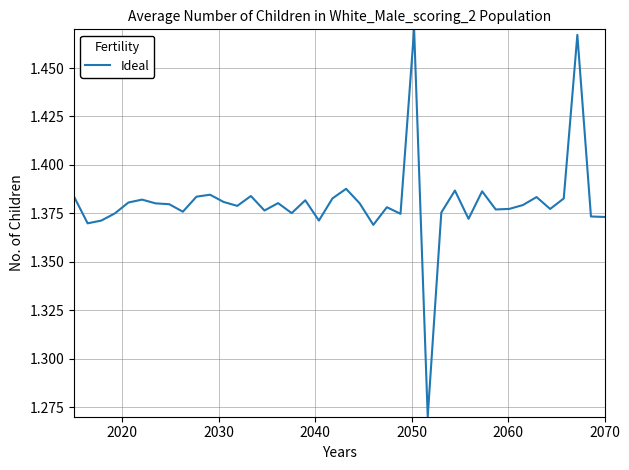

How many lines are shown in the chart?

1